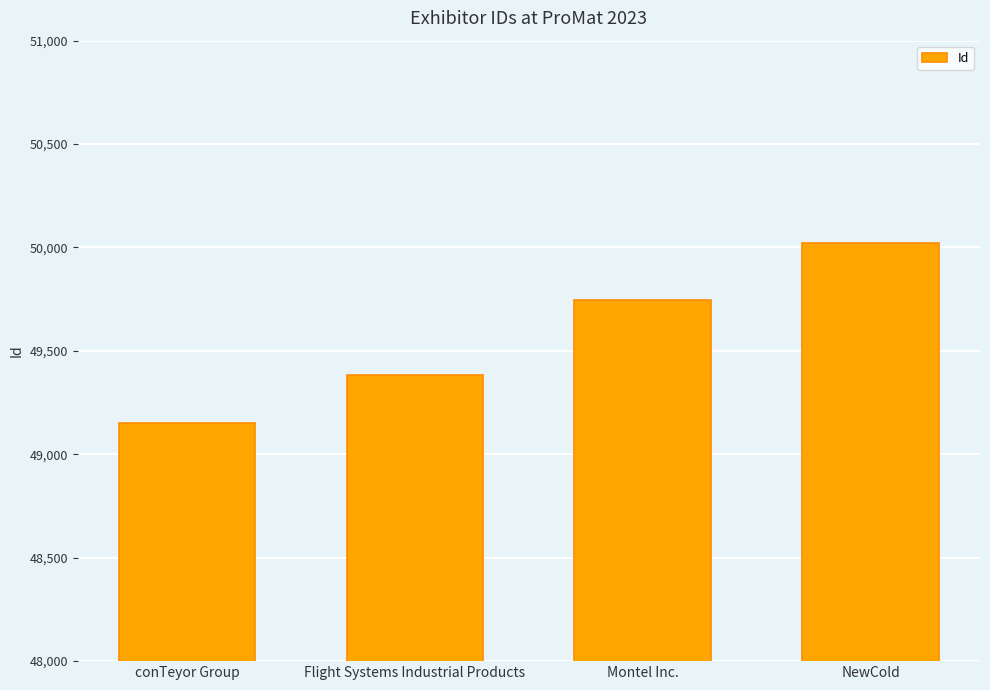

How many data points does each series have?

4